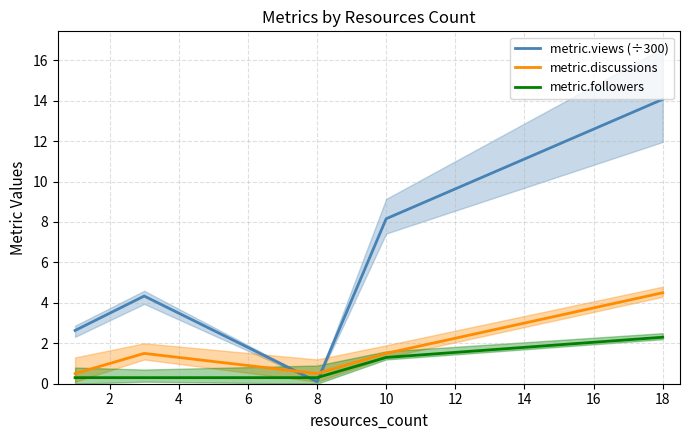

The value of metric.followers at 18 is 3.6. True or false?

False